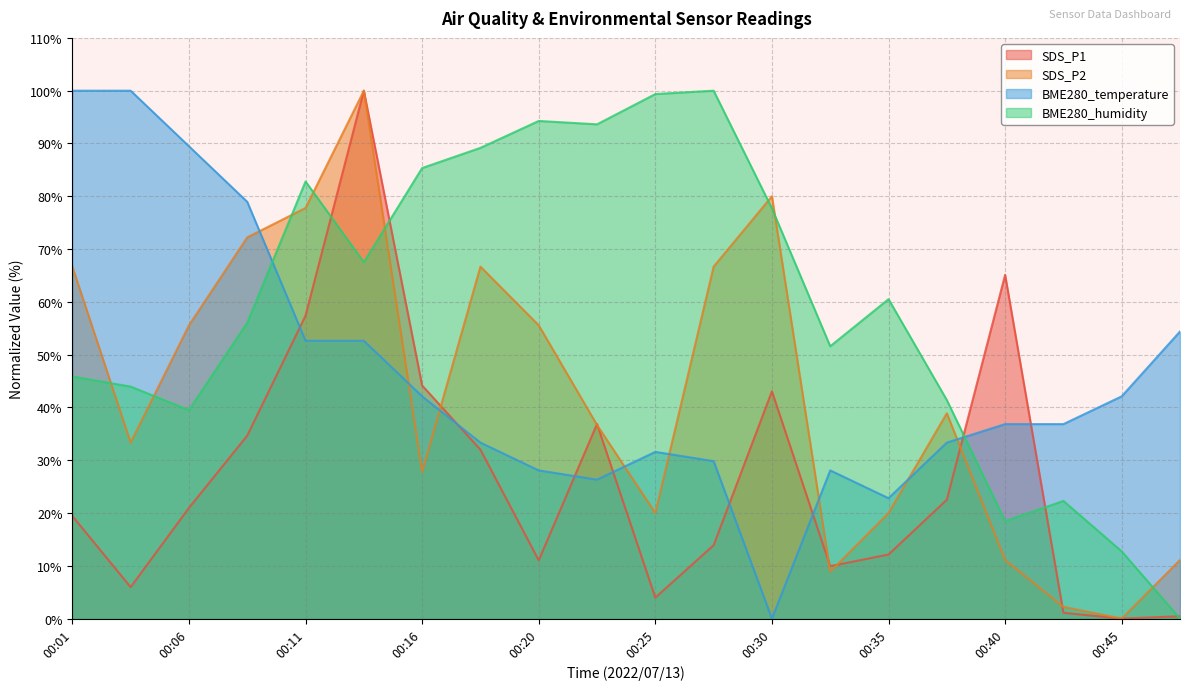

Which series changed the most between 00:33 and 00:35?

SDS_P2